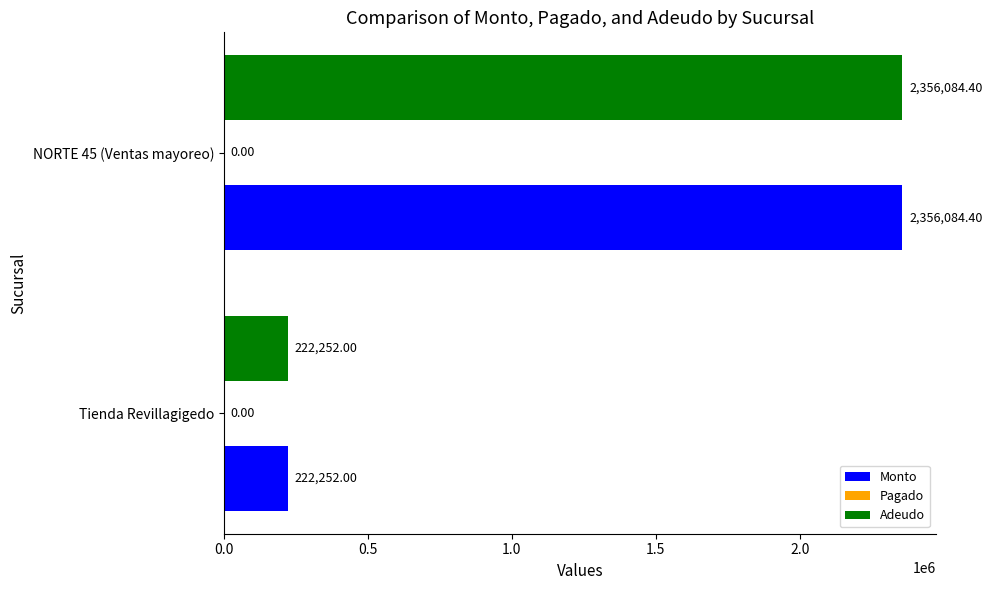

At how many categories does at least one series exceed 349790?

1